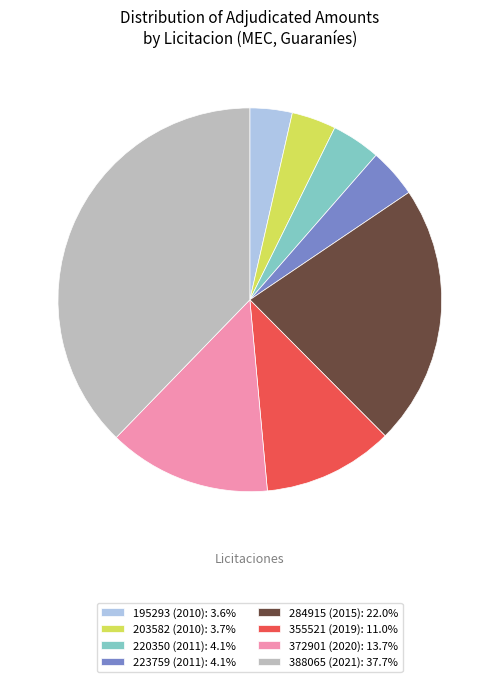

Is 284915 (2015) the majority of the pie?

No